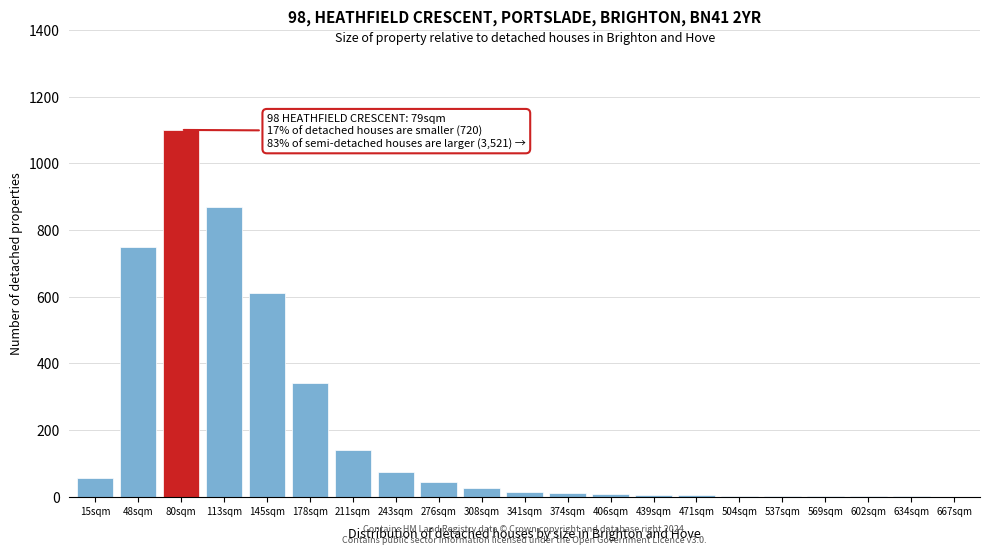

What is the sum of all values?

4062